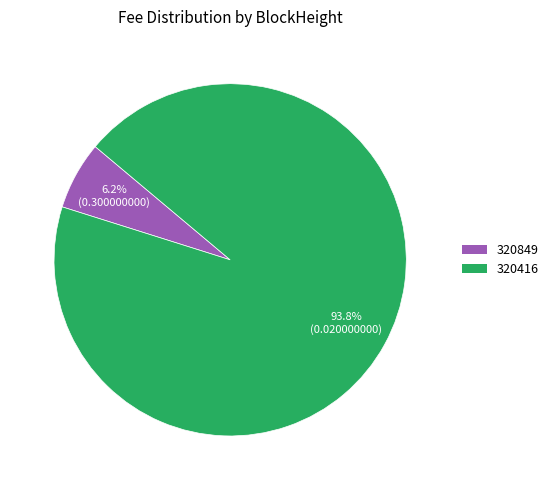

Is it true that 320849 is 11% of the pie?

False